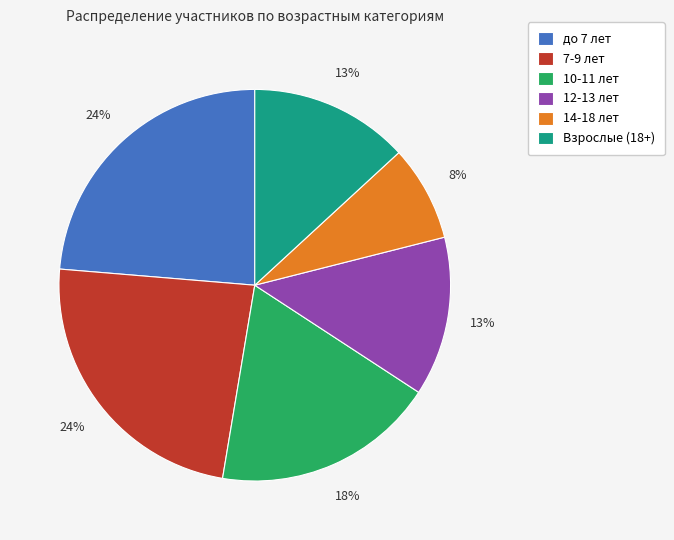

Is the sum of Взрослые (18+) and до 7 лет greater than half?

No